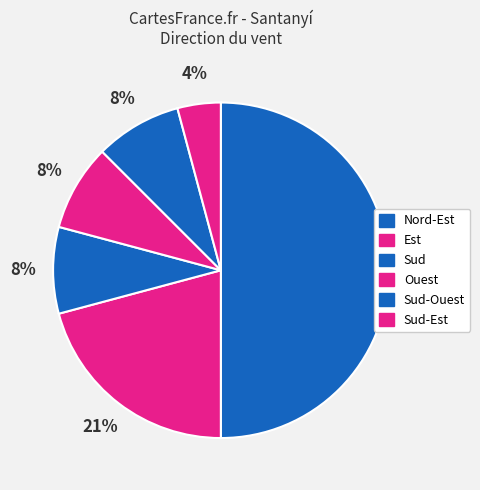

Combined, do Est and Sud account for over 50%?

No